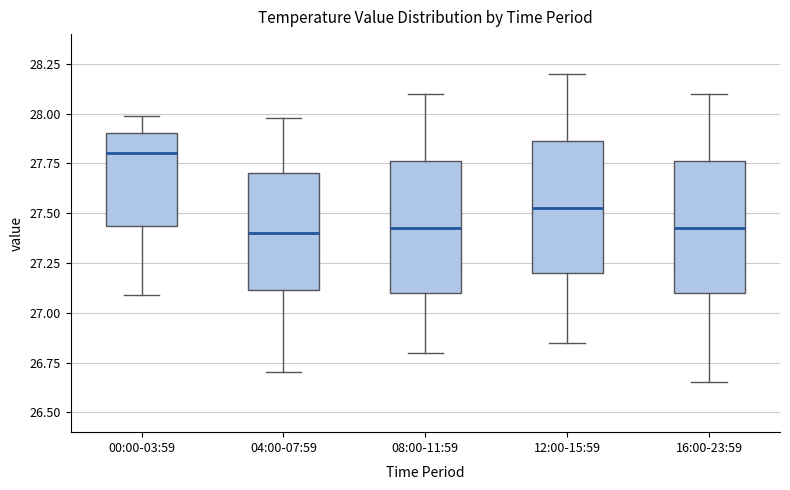

Which box's median line is the highest?

00:00-03:59